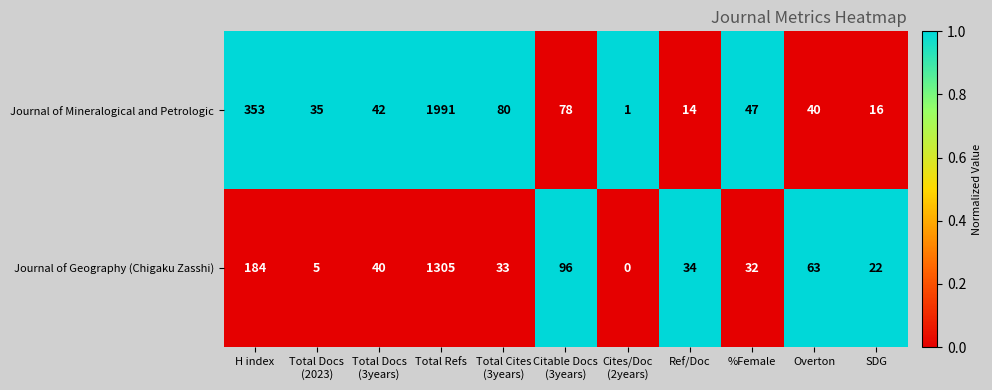

Rank the series at Citable Docs
(3years) from lowest to highest value.

Journal of Mineralogical and Petrologic, Journal of Geography (Chigaku Zasshi)